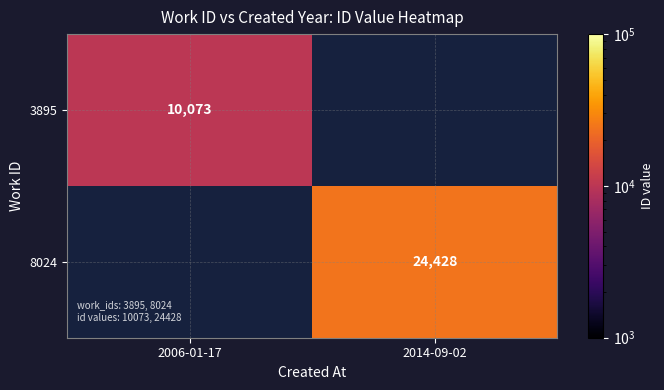

Is it true that 8024 equals 24428 at 2014-09-02?

True